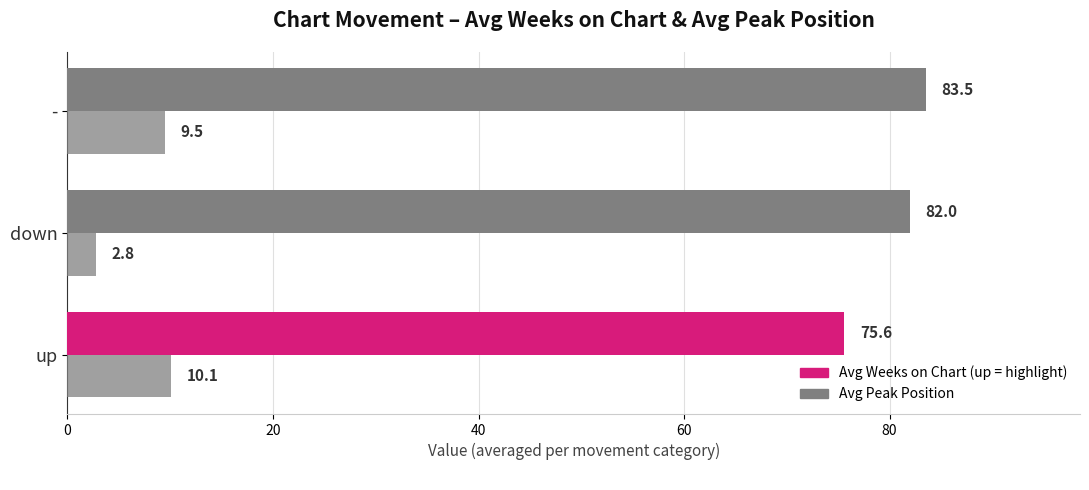

How many categories are shown in the chart?

3